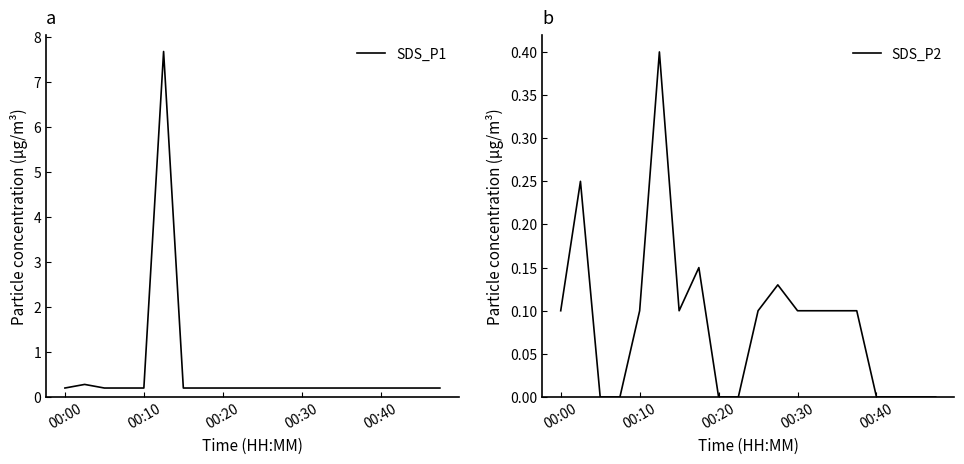

Rank the series by their average value, from highest to lowest.

SDS_P1, SDS_P2